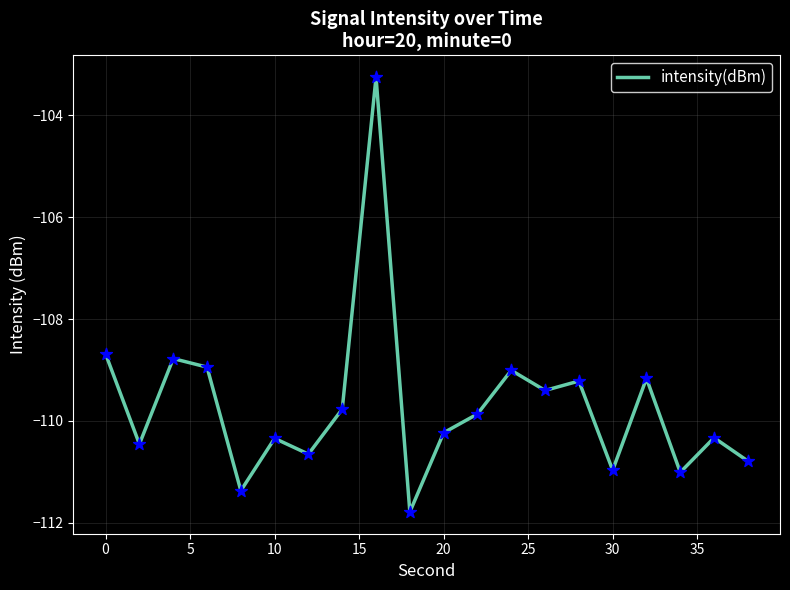

What is the difference between the maximum and minimum values?

8.5